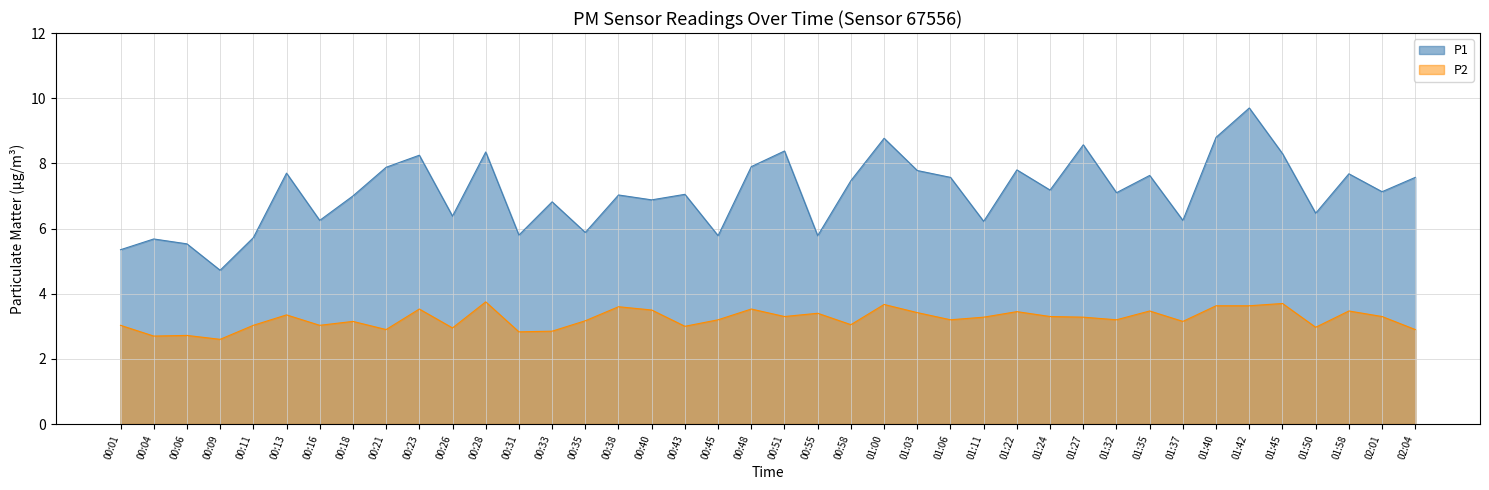

True or false: P2 and P1 cross at least once.

False